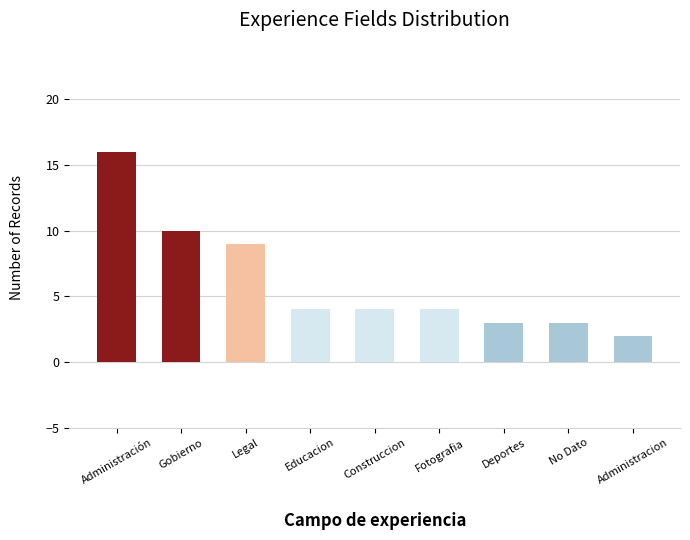

What is the change in value from No Dato to Administracion?

-1